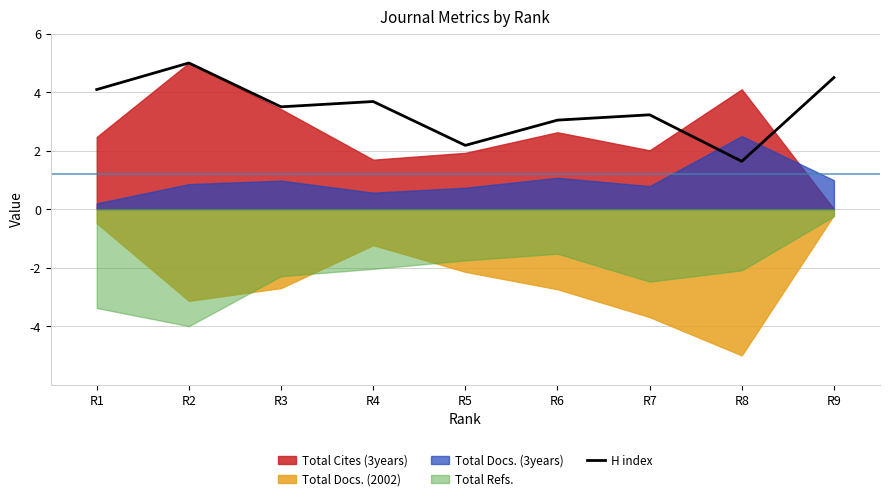

What is the difference between the maximum and minimum values?

3.4